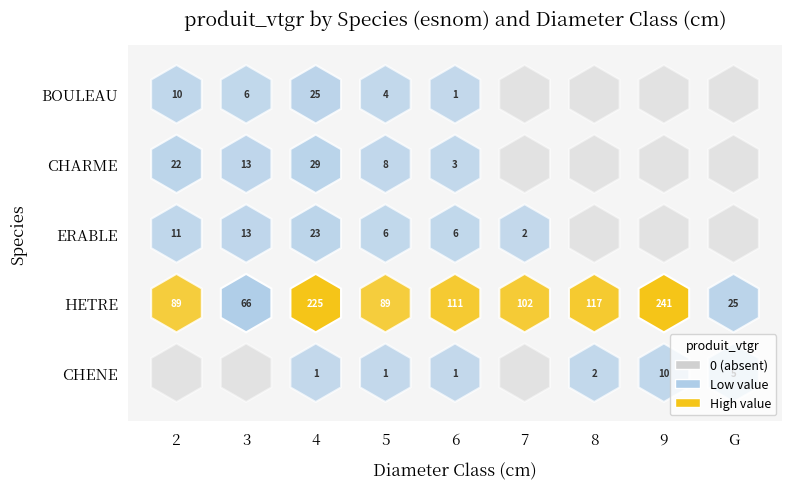

Between 3 and 8, which series saw the biggest shift?

HETRE